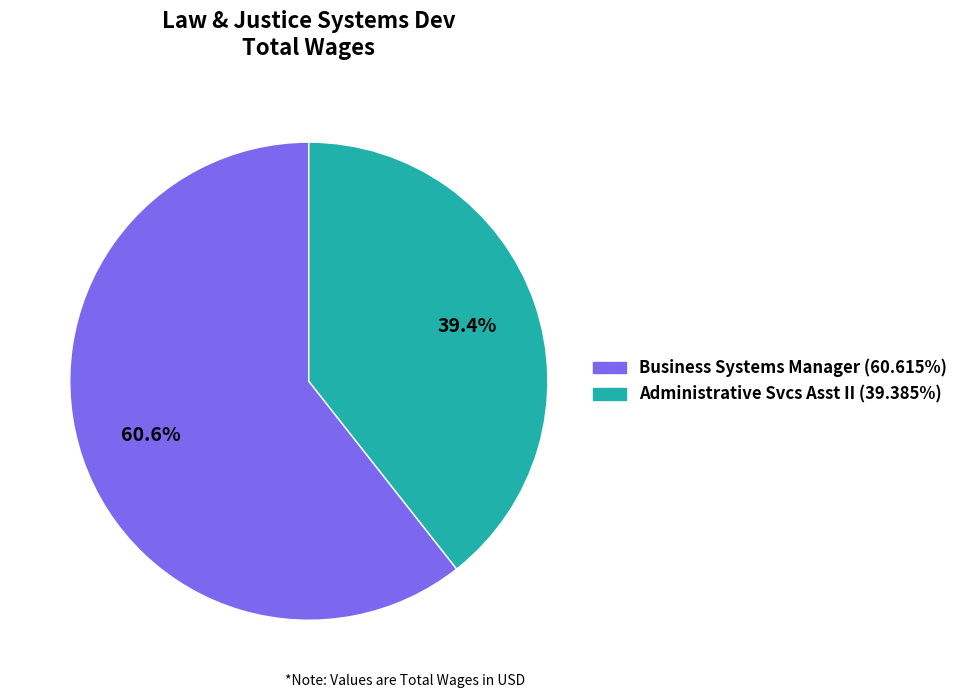

To the nearest percent, what portion does Administrative Svcs Asst II represent?

39%